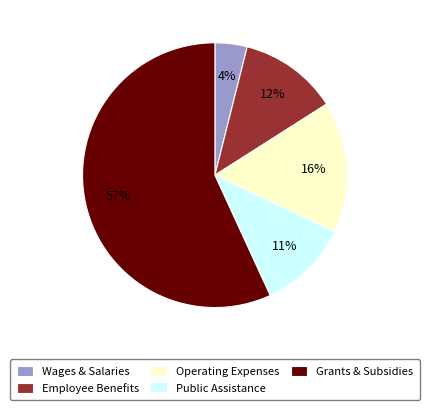

To the nearest percent, what is the difference between the largest and smallest slice percentages?

53%